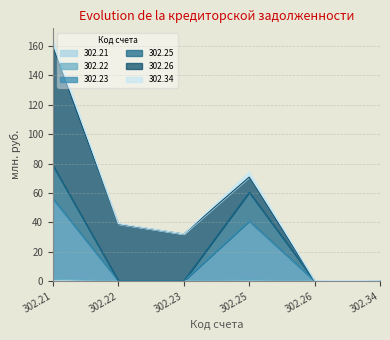

Where is 302.21 nearest to the value 0?

302.34